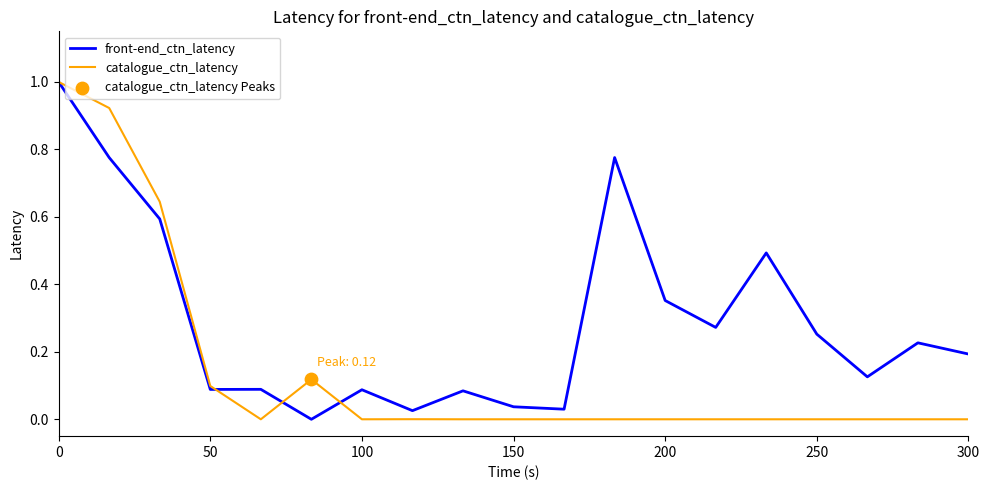

What is the highest value of the front-end_ctn_latency series?

1.0